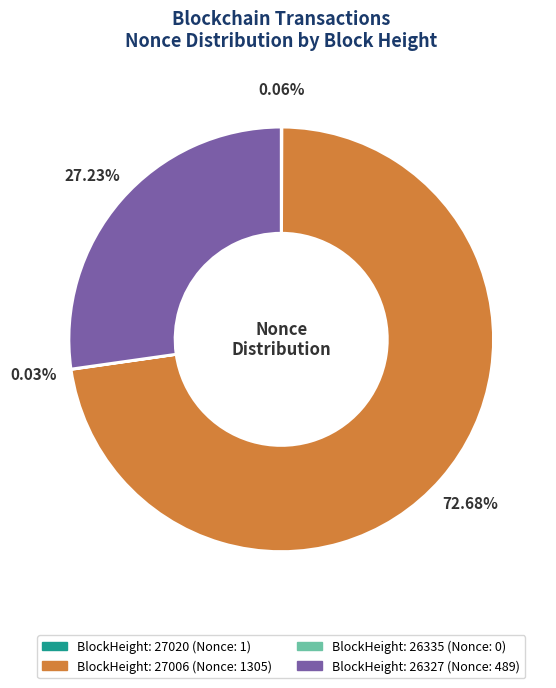

Is there a majority slice in this chart?

Yes